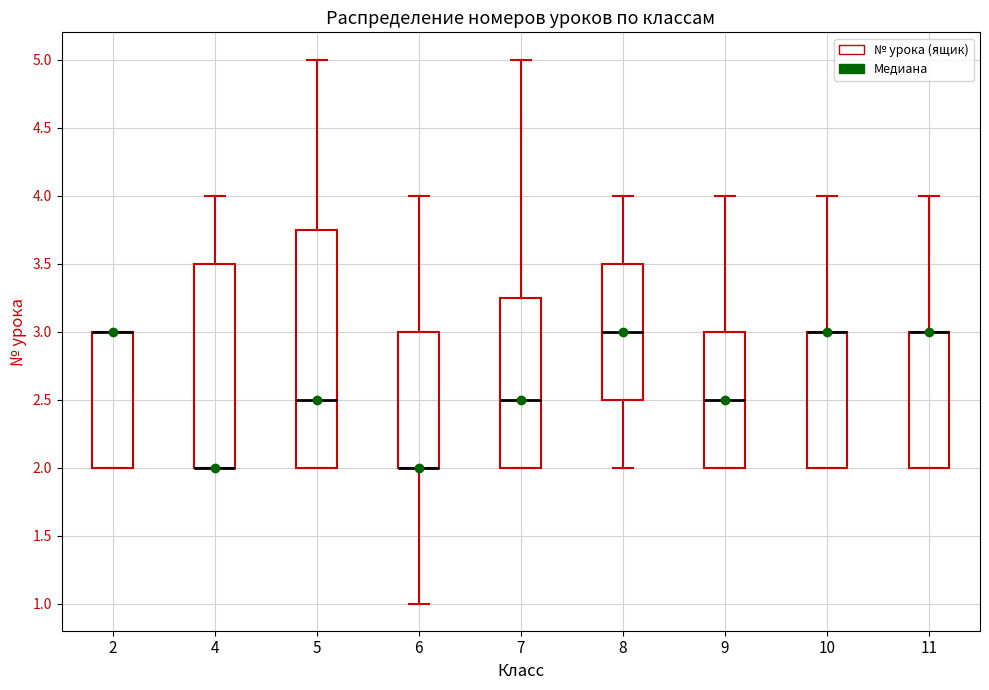

Reading left to right, transcribe this box plot: for each box, give where its median line is, the range the box spans, and where its two whiskers end, as read against the y-axis. The values are not printed on the chart, so give them approximately, as read against the axis.

2: median 3.00 (drawn on the box's upper edge), box 2.00 to 3.00, whiskers 2.00 to 3.00
4: median 2.00 (drawn on the box's lower edge), box 2.00 to 3.50, whiskers 2.00 to 4.00
5: median 2.50, box 2.00 to 3.75, whiskers 2.00 to 5.00
6: median 2.00 (drawn on the box's lower edge), box 2.00 to 3.00, whiskers 1.00 to 4.00
7: median 2.50, box 2.00 to 3.25, whiskers 2.00 to 5.00
8: median 3.00, box 2.50 to 3.50, whiskers 2.00 to 4.00
9: median 2.50, box 2.00 to 3.00, whiskers 2.00 to 4.00
10: median 3.00 (drawn on the box's upper edge), box 2.00 to 3.00, whiskers 2.00 to 4.00
11: median 3.00 (drawn on the box's upper edge), box 2.00 to 3.00, whiskers 2.00 to 4.00